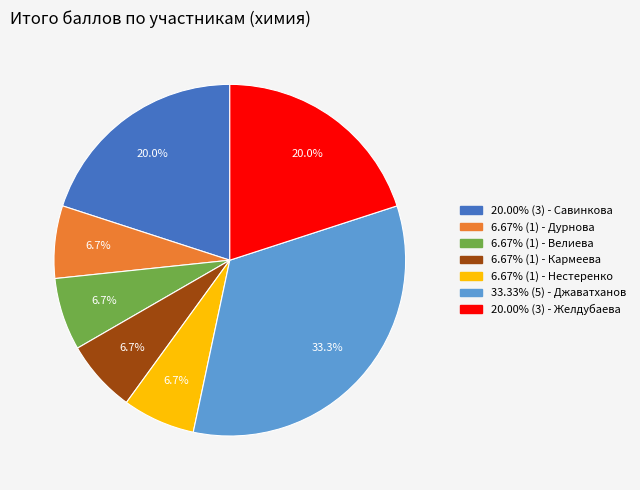

Is there any slice that represents more than half of the pie?

No